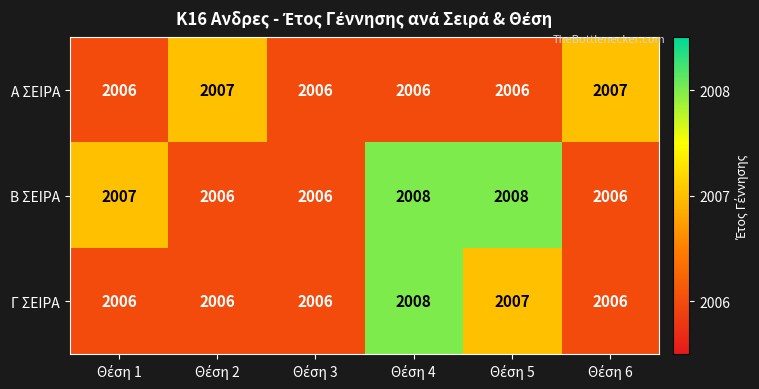

Which series has the largest total across all categories?

Β ΣΕΙΡΑ